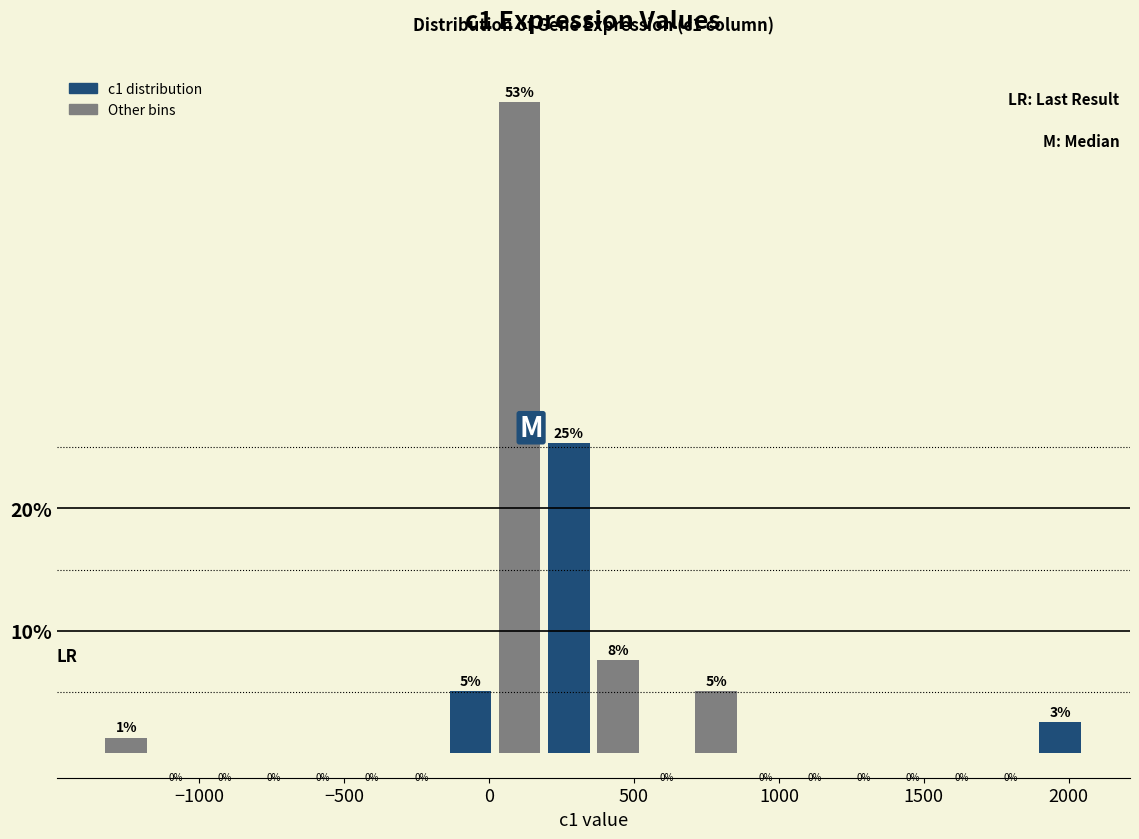

Read against the x-axis, roughly where is the centre of the tallest bar?

100